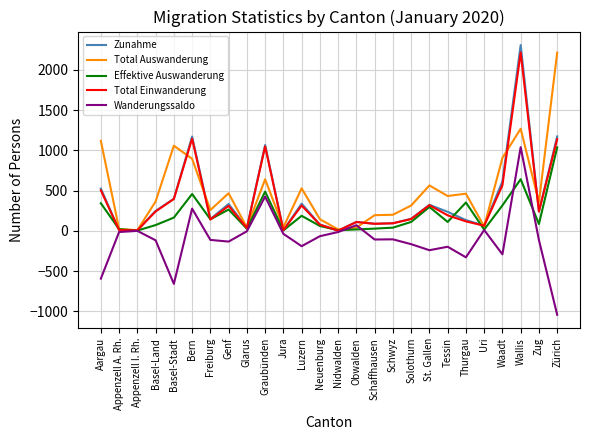

What is the spread (max minus min) of values at St. Gallen?

804